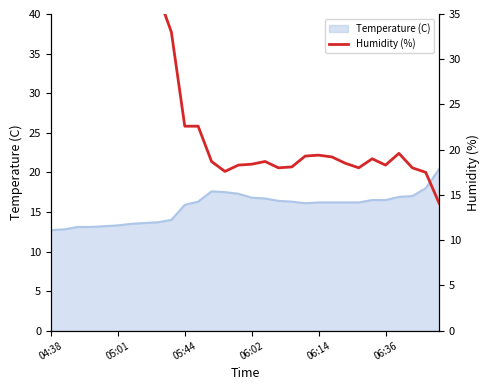

What is the value of the 10th point from the left?

33.0